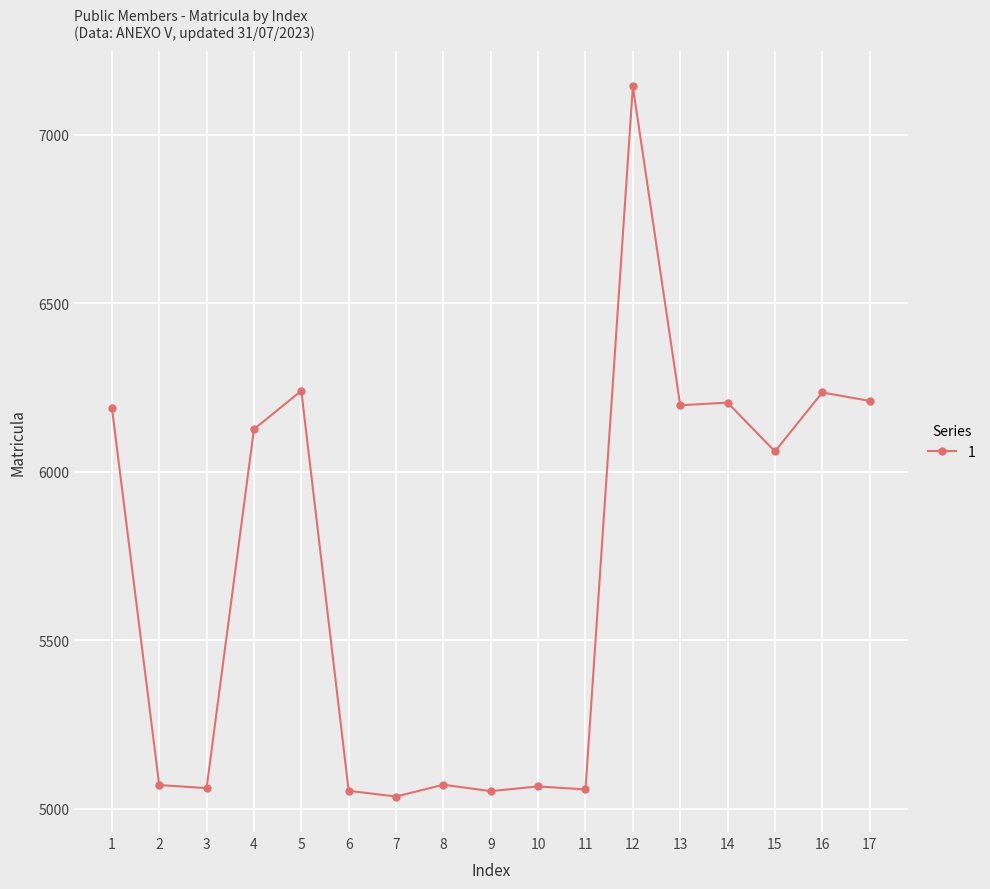

Which label corresponds to the largest value in the chart?

12